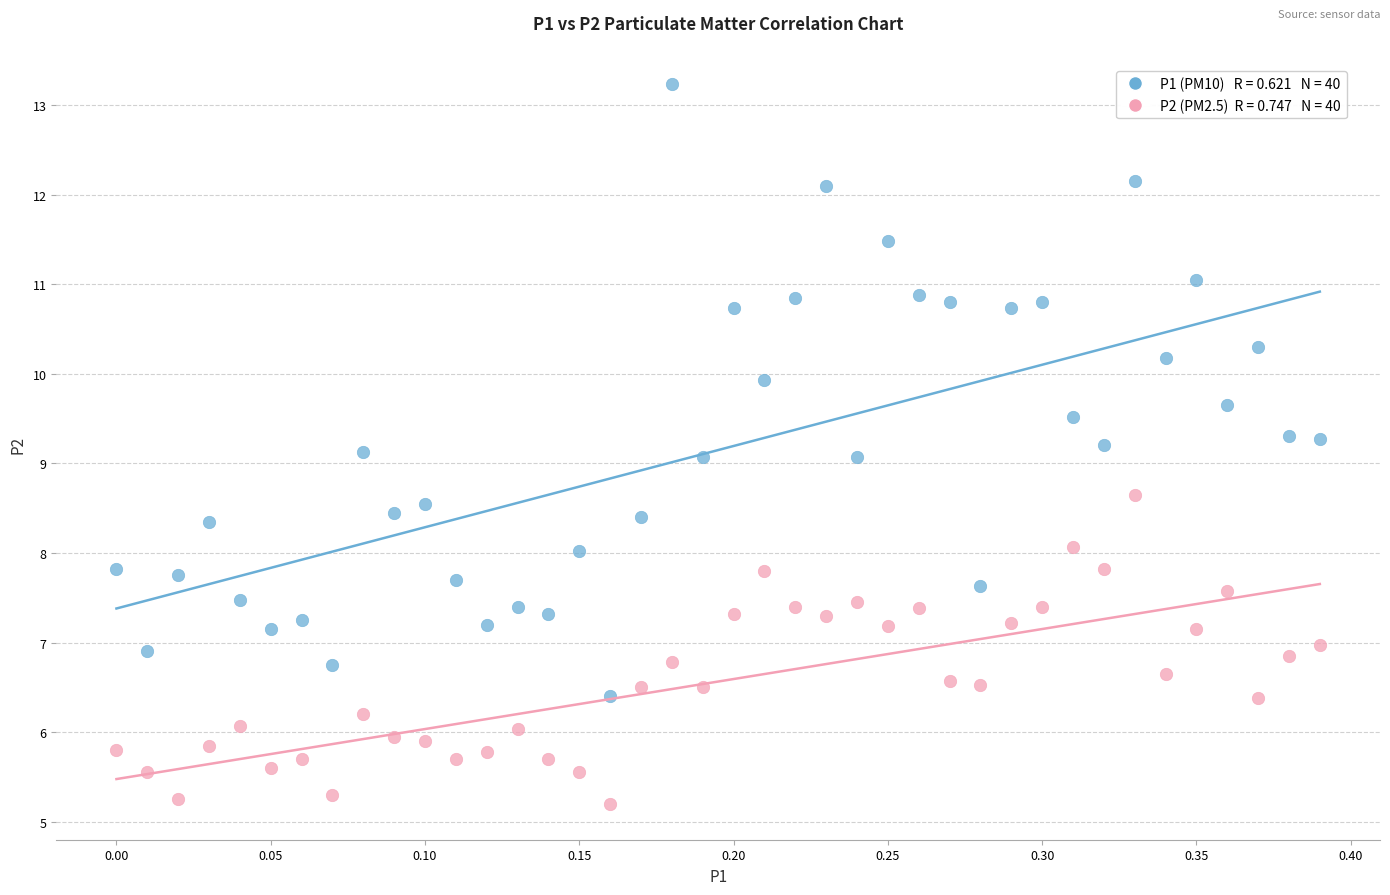

Across all data points, what is the range of X values (max minus min)?

0.4